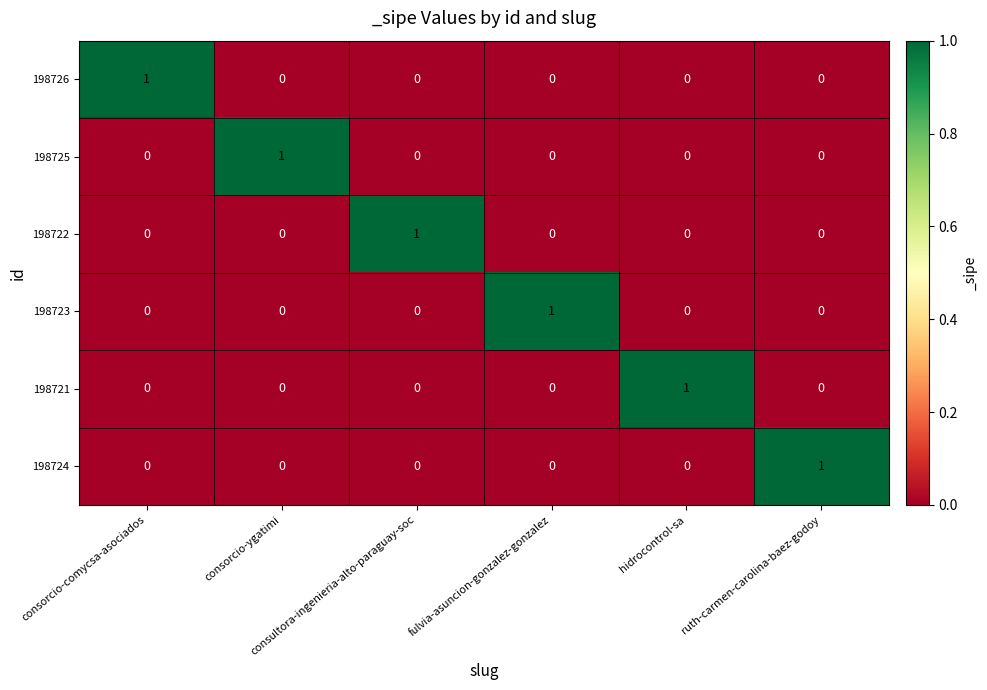

Count the 198725 values in the range 0 to 1.

6